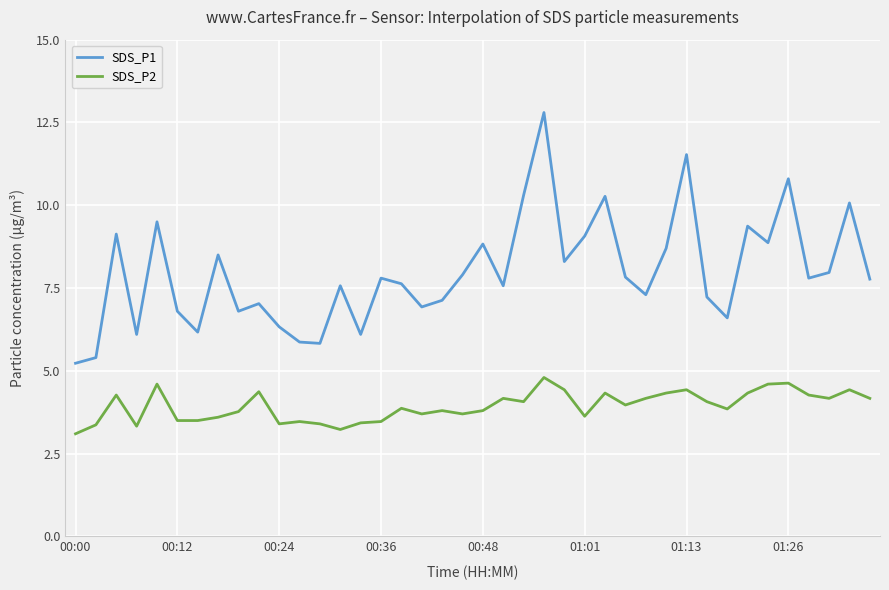

Rank the series by their average value, from lowest to highest.

SDS_P2, SDS_P1